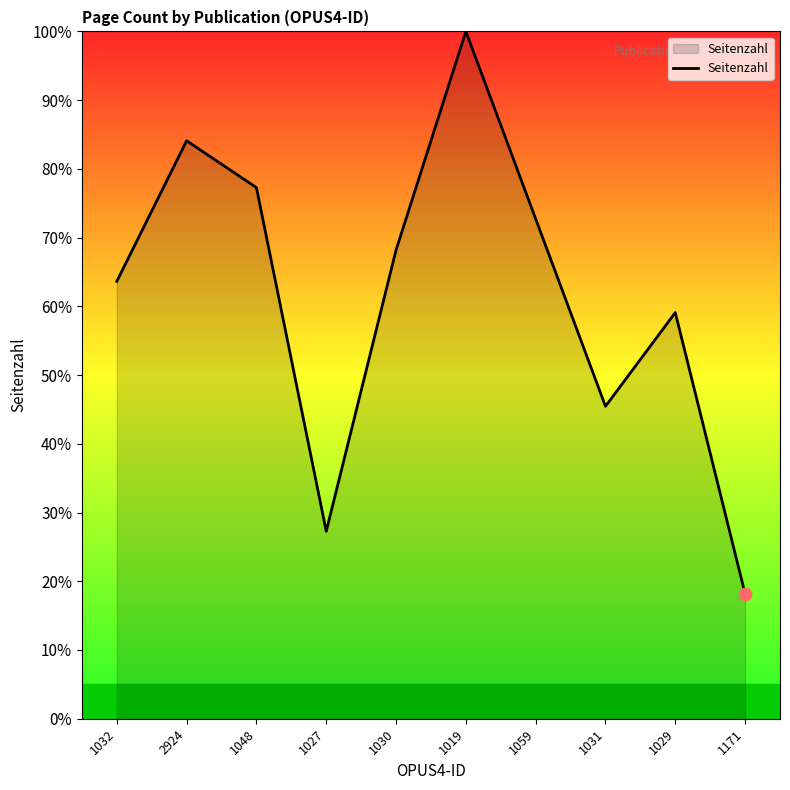

What is the change in value from 1048 to 1019?

+22.7